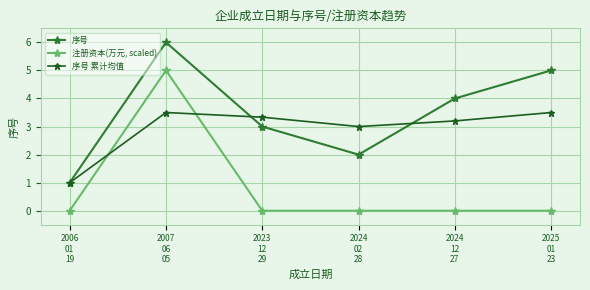

Count the number of data series in this chart.

3